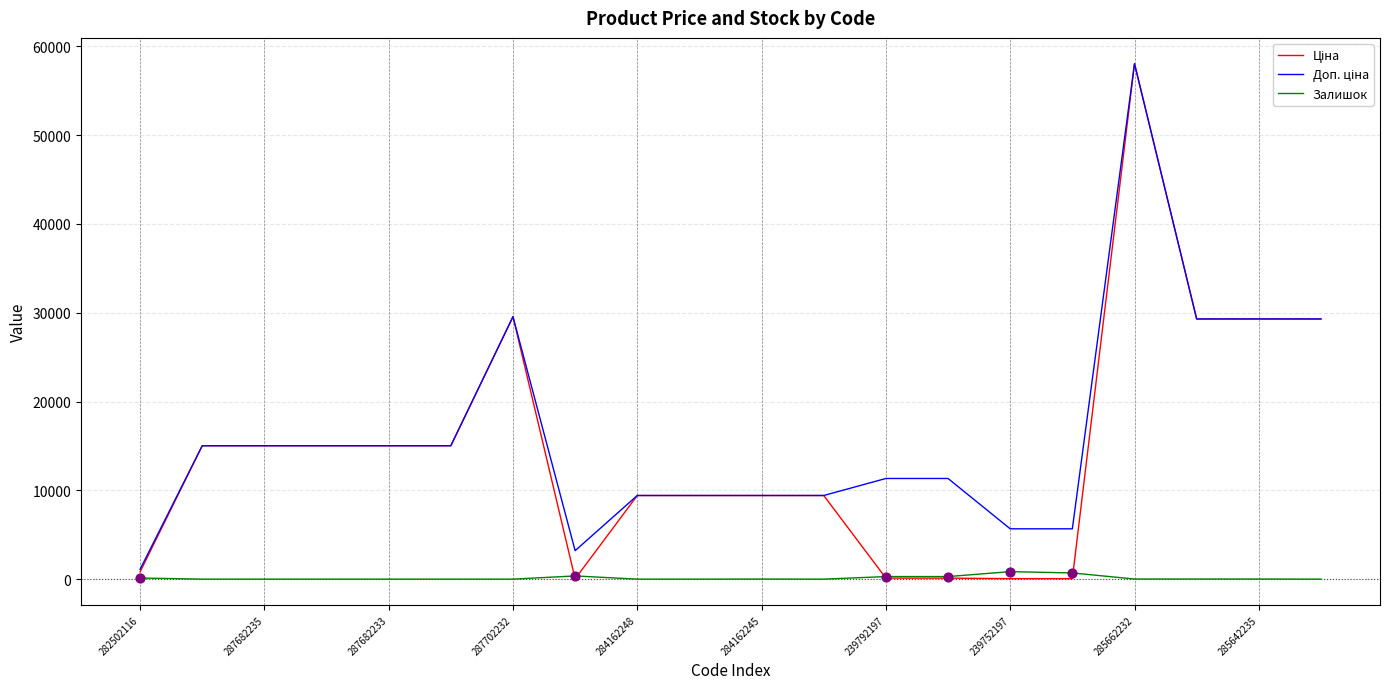

What is the maximum value shown in the chart?

58037.0